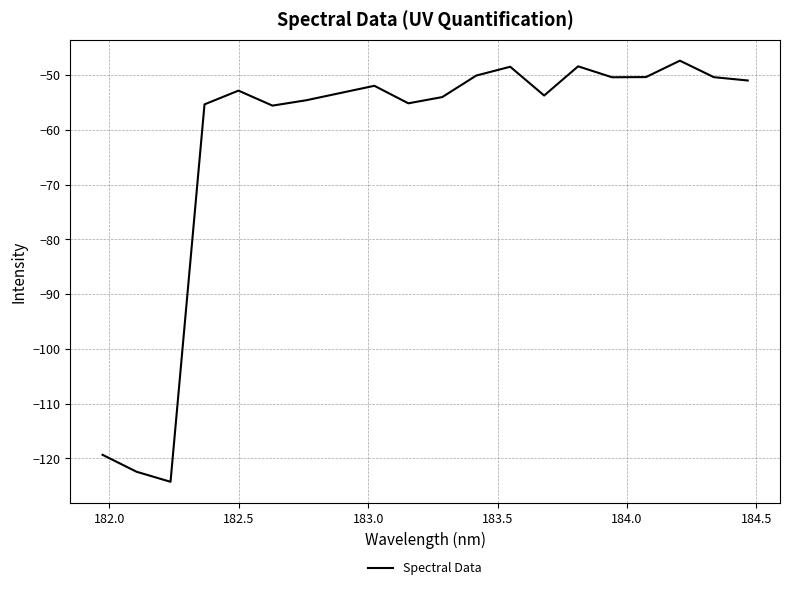

What is the greatest value displayed?

-47.3